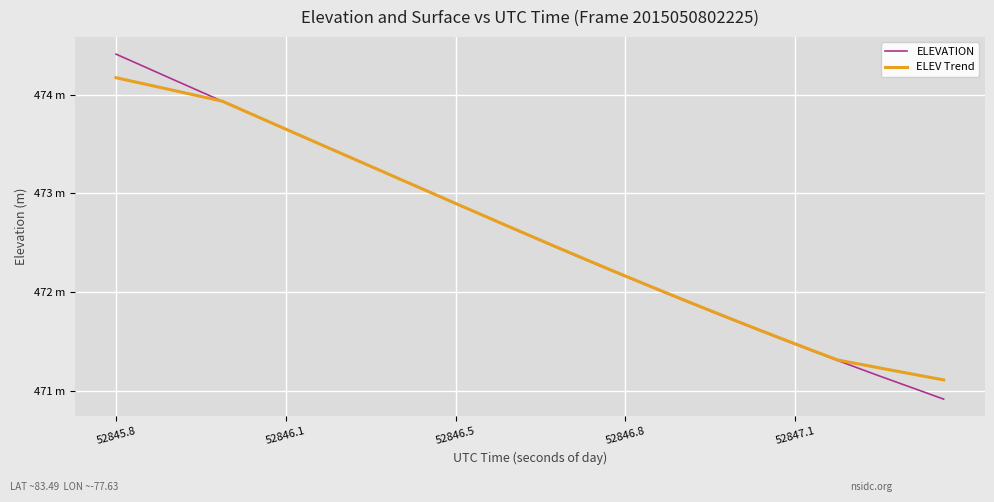

Does the chart display data point markers on the line(s)?

No